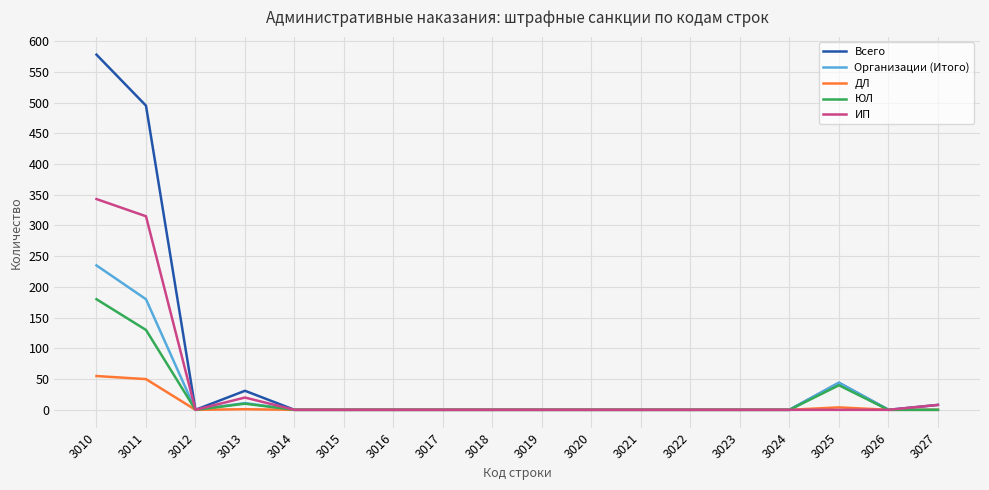

The Всего series shows 202 at 3015. True or false?

False